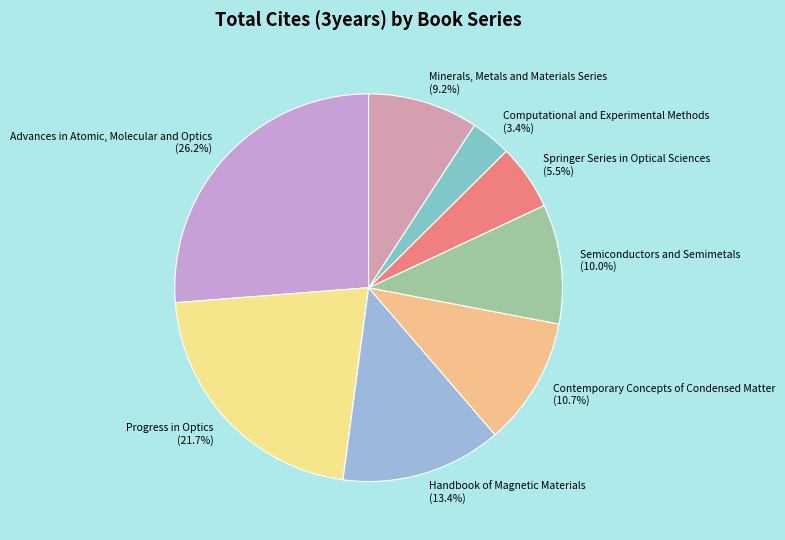

To the nearest percent, what portion does Minerals, Metals and Materials Series represent?

9%